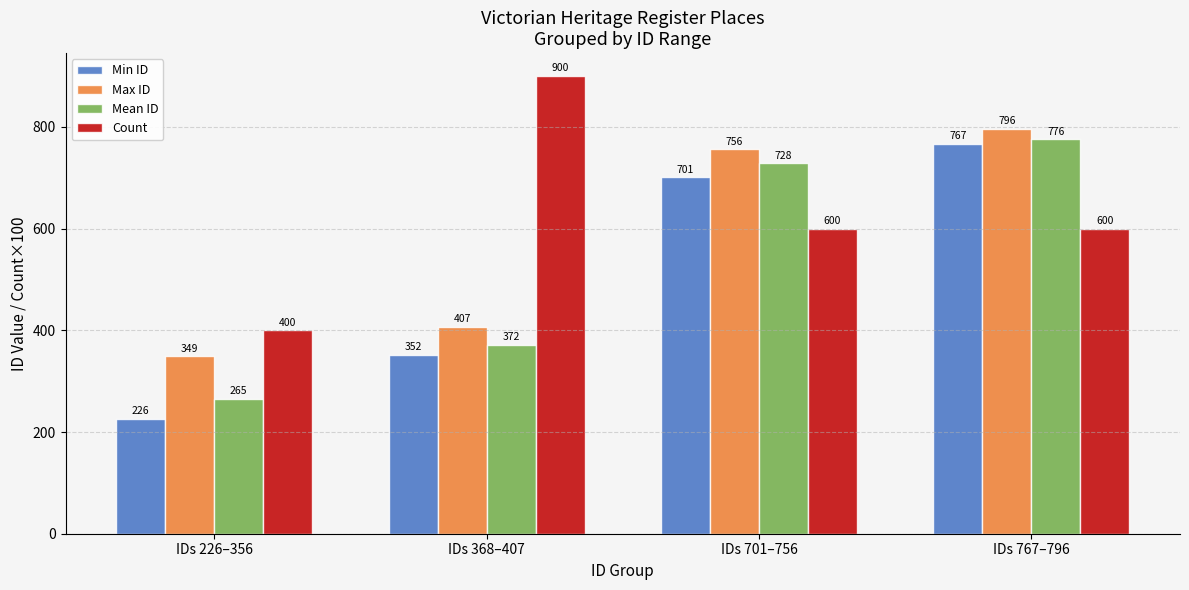

What is the sum of all Count values?

2500